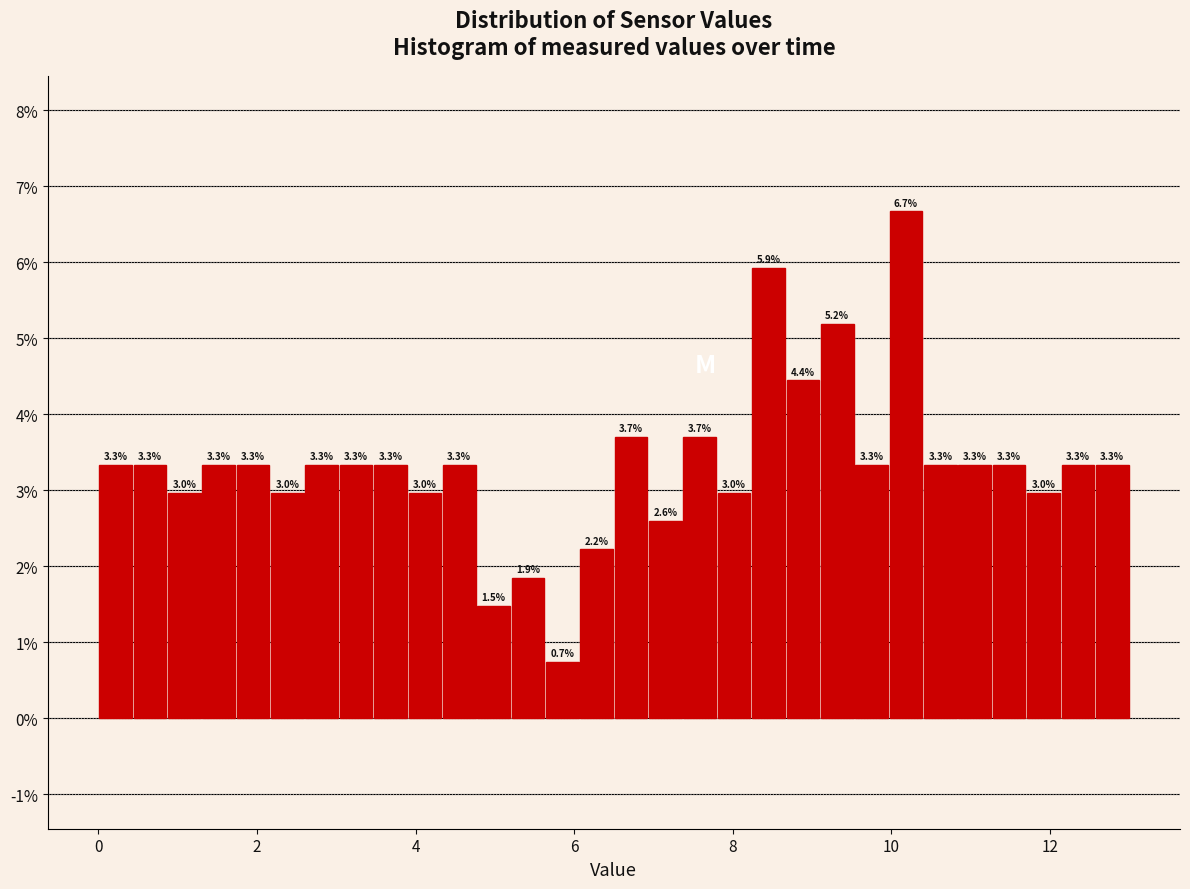

Read against the x-axis, roughly where is the centre of the tallest bar?

10.2